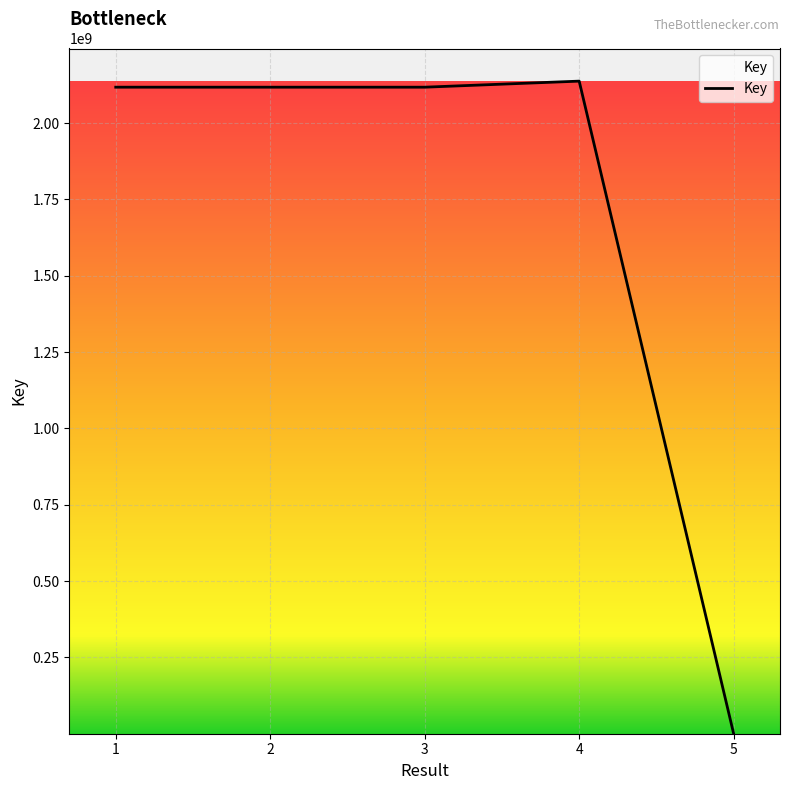

True or false: the data shows 2117865327 at 3.

True